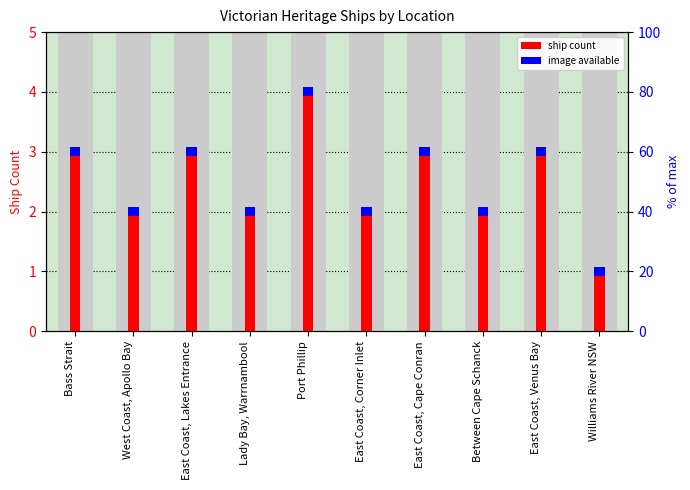

Which label corresponds to the largest value in the chart?

Port Phillip